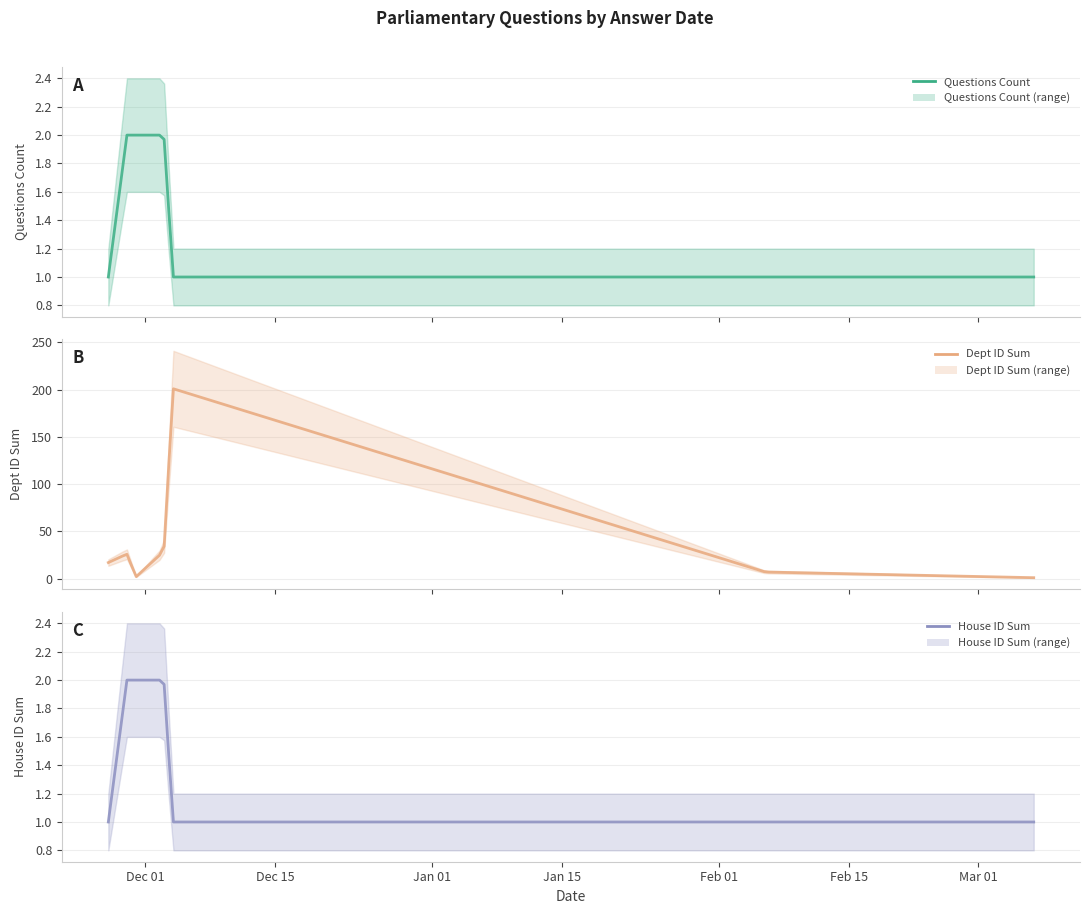

Reading left to right, what are all the values shown in this chart?

Questions Count: 2018-11-27=1	2018-11-29=2	2018-11-30=2	2018-12-03=2	2018-12-04=1	2019-02-06=1	2019-03-07=1
Dept ID Sum: 2018-11-27=17	2018-11-29=26	2018-11-30=2	2018-12-03=29	2018-12-04=201	2019-02-06=7	2019-03-07=1
House ID Sum: 2018-11-27=1	2018-11-29=2	2018-11-30=2	2018-12-03=2	2018-12-04=1	2019-02-06=1	2019-03-07=1